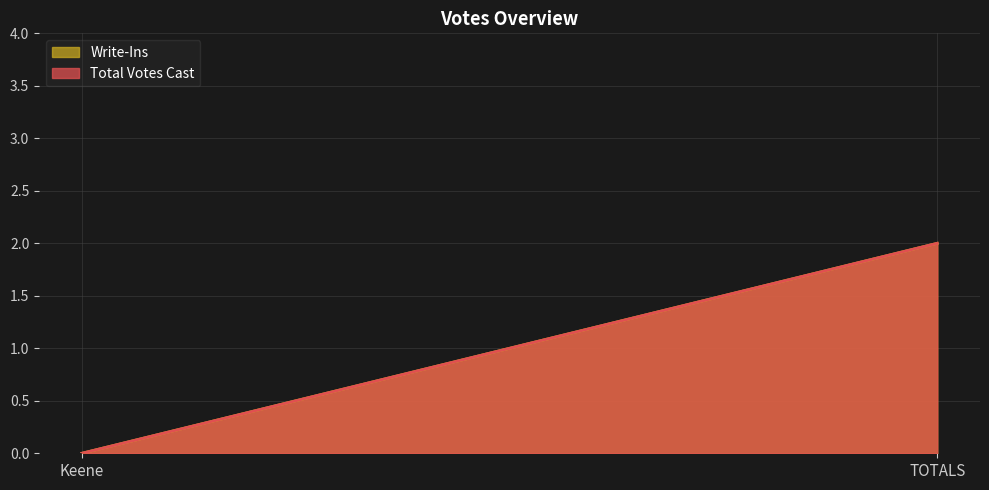

How many lines are shown in the chart?

2